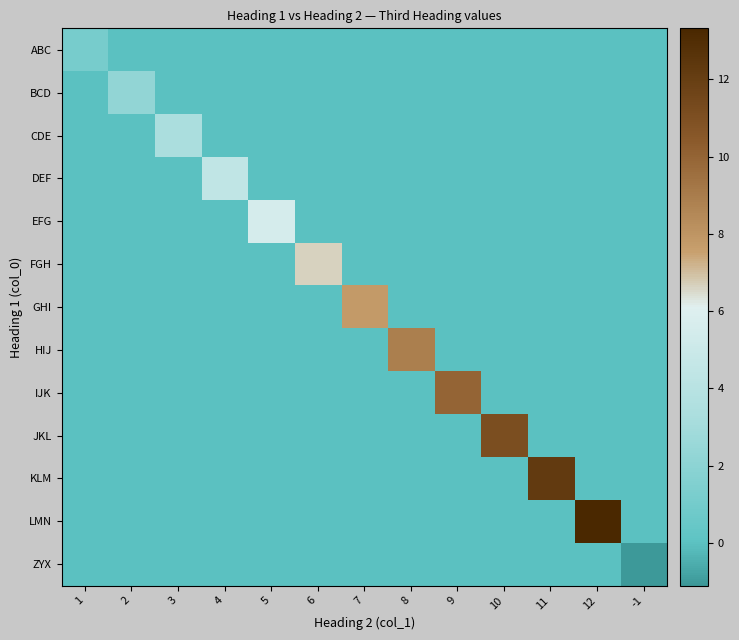

Reading left to right, what are all the values shown in this chart?

ABC: 1=1.1	2=0.0	3=0.0	4=0.0	5=0.0	6=0.0	7=0.0	8=0.0	9=0.0	10=0.0	11=0.0	12=0.0	-1=0.0
BCD: 1=0.0	2=2.2	3=0.0	4=0.0	5=0.0	6=0.0	7=0.0	8=0.0	9=0.0	10=0.0	11=0.0	12=0.0	-1=0.0
CDE: 1=0.0	2=0.0	3=3.3	4=0.0	5=0.0	6=0.0	7=0.0	8=0.0	9=0.0	10=0.0	11=0.0	12=0.0	-1=0.0
DEF: 1=0.0	2=0.0	3=0.0	4=4.4	5=0.0	6=0.0	7=0.0	8=0.0	9=0.0	10=0.0	11=0.0	12=0.0	-1=0.0
EFG: 1=0.0	2=0.0	3=0.0	4=0.0	5=5.5	6=0.0	7=0.0	8=0.0	9=0.0	10=0.0	11=0.0	12=0.0	-1=0.0
FGH: 1=0.0	2=0.0	3=0.0	4=0.0	5=0.0	6=6.7	7=0.0	8=0.0	9=0.0	10=0.0	11=0.0	12=0.0	-1=0.0
GHI: 1=0.0	2=0.0	3=0.0	4=0.0	5=0.0	6=0.0	7=7.8	8=0.0	9=0.0	10=0.0	11=0.0	12=0.0	-1=0.0
HIJ: 1=0.0	2=0.0	3=0.0	4=0.0	5=0.0	6=0.0	7=0.0	8=8.9	9=0.0	10=0.0	11=0.0	12=0.0	-1=0.0
IJK: 1=0.0	2=0.0	3=0.0	4=0.0	5=0.0	6=0.0	7=0.0	8=0.0	9=10.0	10=0.0	11=0.0	12=0.0	-1=0.0
JKL: 1=0.0	2=0.0	3=0.0	4=0.0	5=0.0	6=0.0	7=0.0	8=0.0	9=0.0	10=11.1	11=0.0	12=0.0	-1=0.0
KLM: 1=0.0	2=0.0	3=0.0	4=0.0	5=0.0	6=0.0	7=0.0	8=0.0	9=0.0	10=0.0	11=12.2	12=0.0	-1=0.0
LMN: 1=0.0	2=0.0	3=0.0	4=0.0	5=0.0	6=0.0	7=0.0	8=0.0	9=0.0	10=0.0	11=0.0	12=13.3	-1=0.0
ZYX: 1=0.0	2=0.0	3=0.0	4=0.0	5=0.0	6=0.0	7=0.0	8=0.0	9=0.0	10=0.0	11=0.0	12=0.0	-1=-1.1